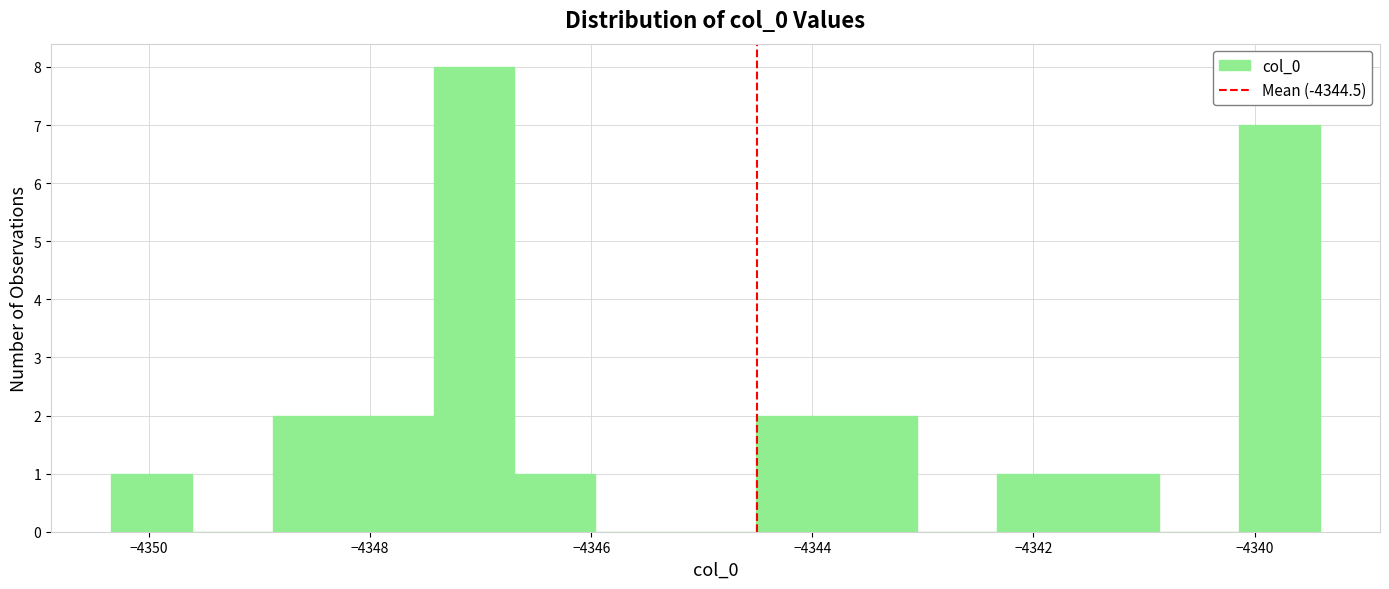

Around what value on the x-axis is the tallest bar? Give the approximate position of its centre, as read against the axis.

-4347.0